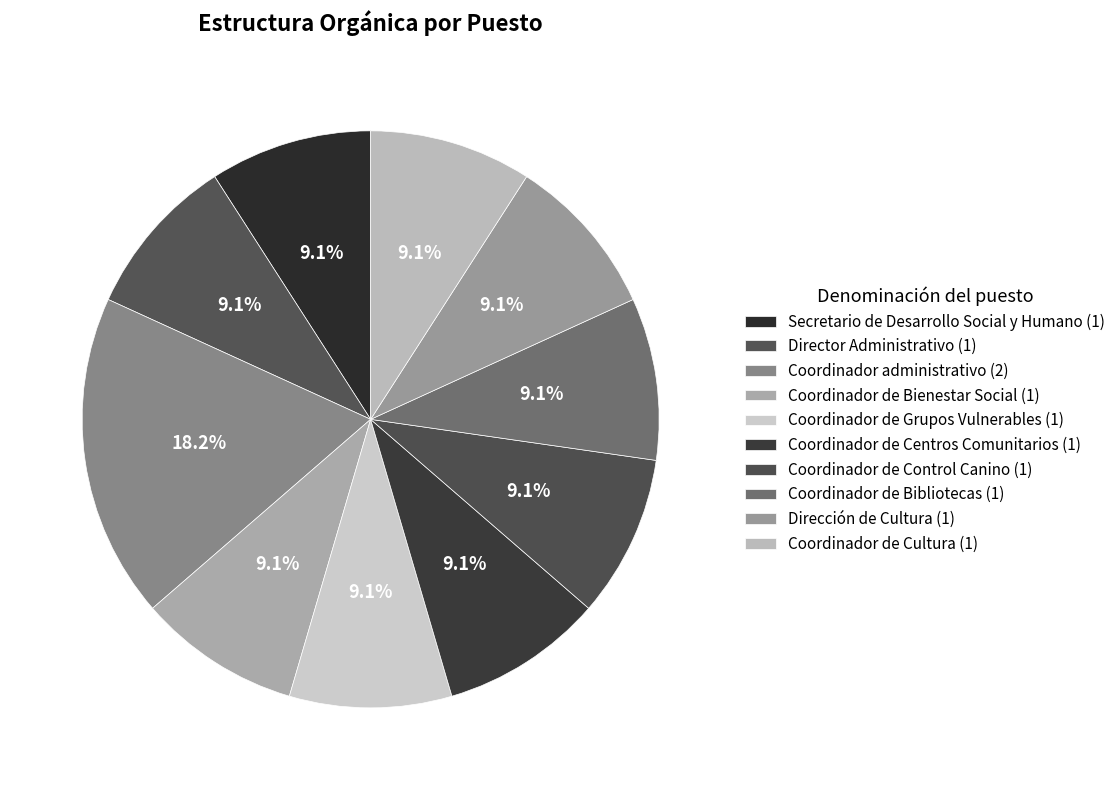

Which slice is the largest?

Coordinador administrativo